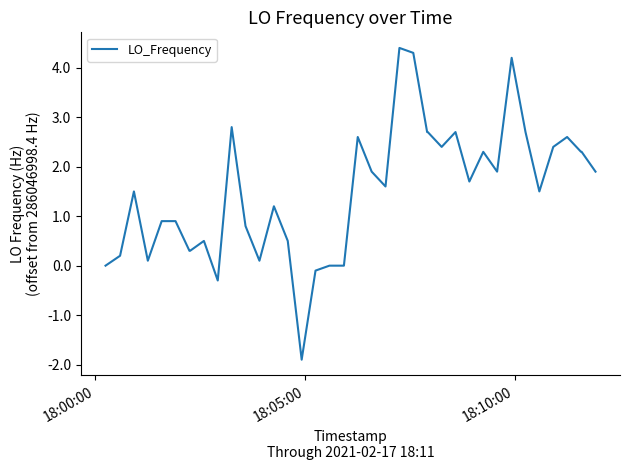

What is the difference between the maximum and minimum values?

6.3